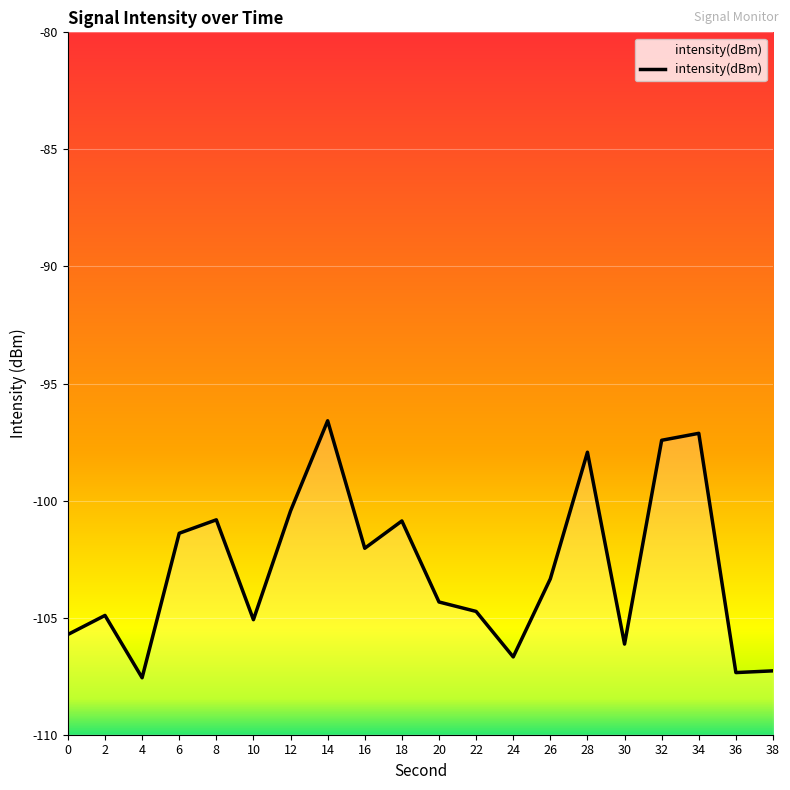

What is the value of the 1st point from the left?

-105.7